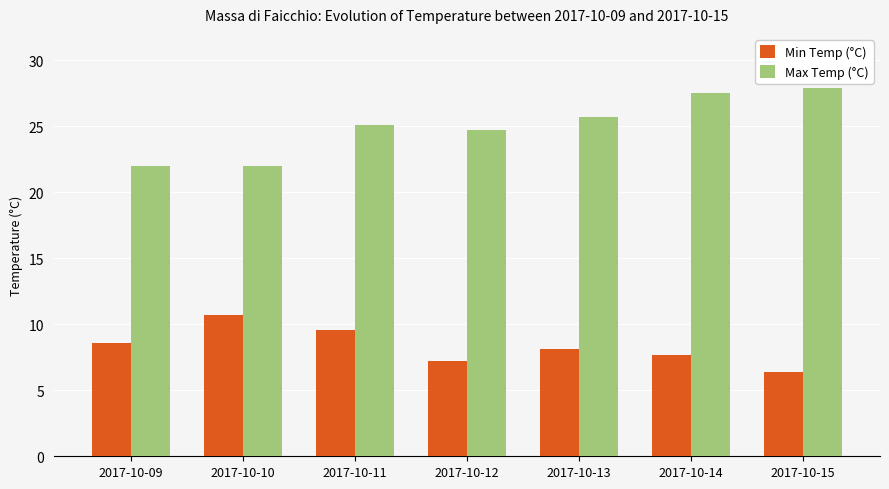

Reading right to left, list all the values displayed in this chart.

Min Temp (°C): 6.4	7.7	8.1	7.2	9.6	10.7	8.6
Max Temp (°C): 27.9	27.5	25.7	24.7	25.1	22.0	22.0